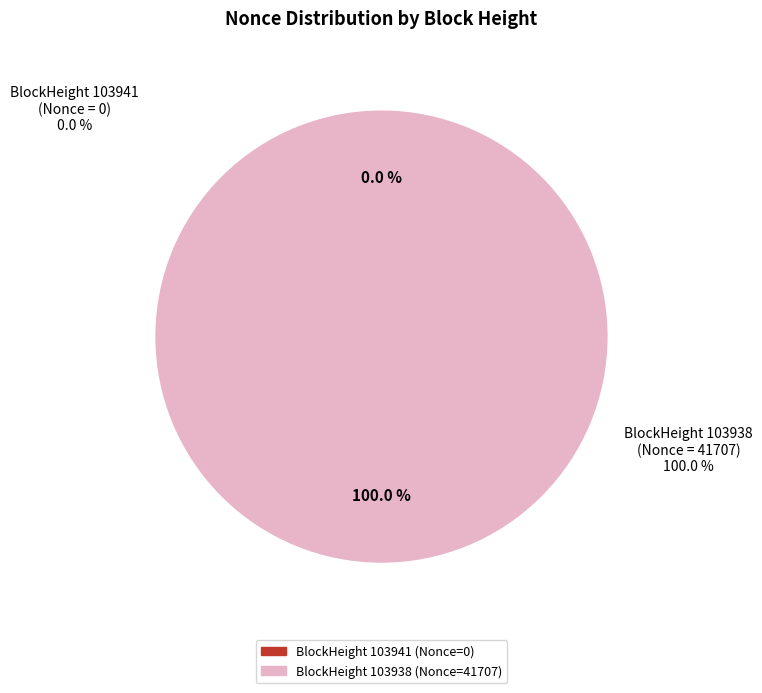

To the nearest percent, what is the difference between the largest and smallest slice percentages?

100%